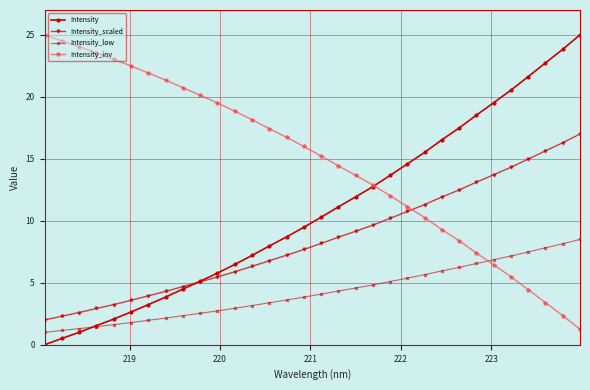

What is the maximum value for Intensity_inv?

25.0